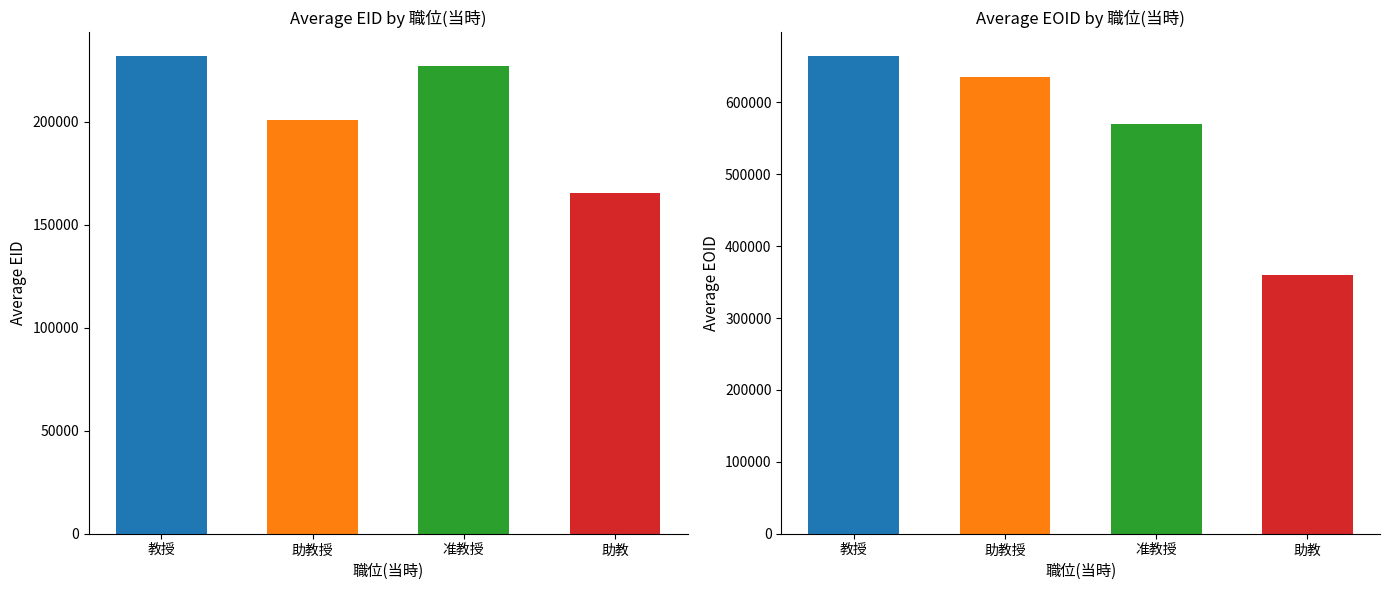

Are the bars grouped side by side (vs. stacked)?

Yes